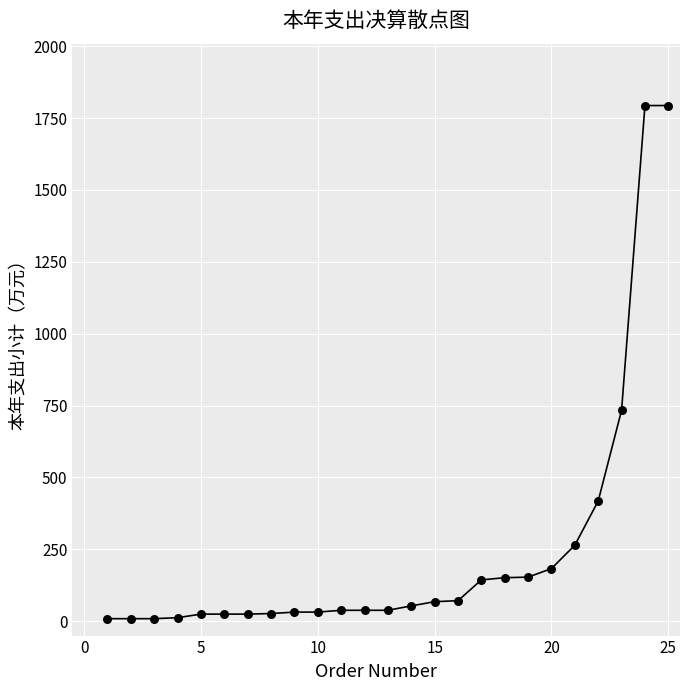

What is the range of X values (max minus min)?

24.0